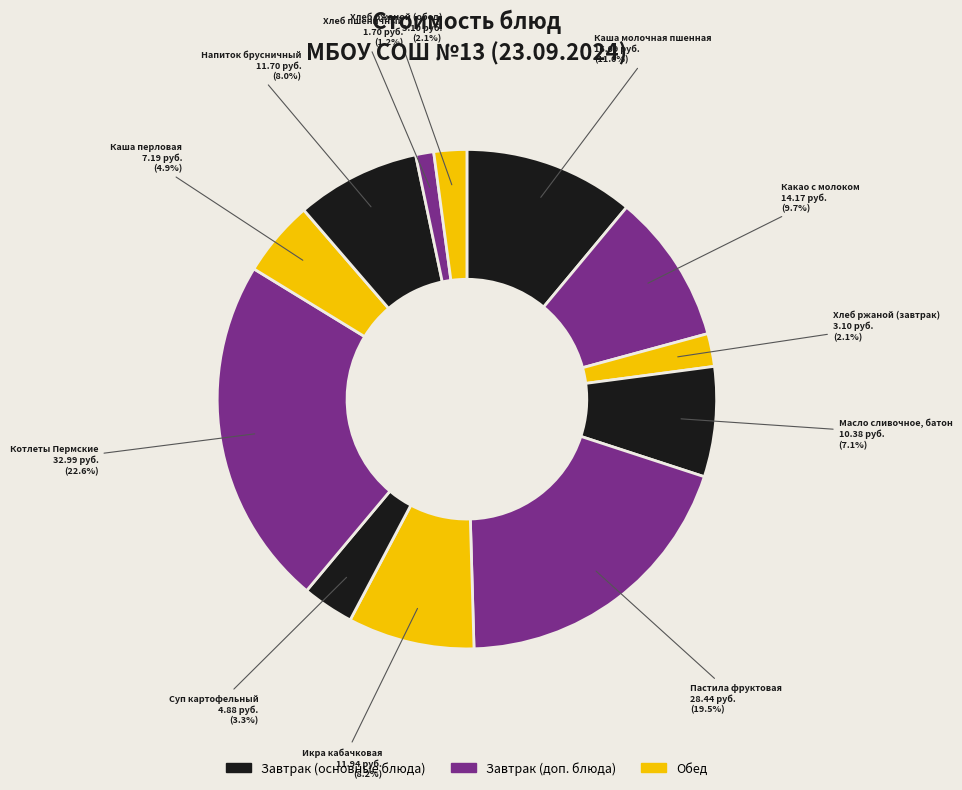

Count the number of slices in the pie.

12